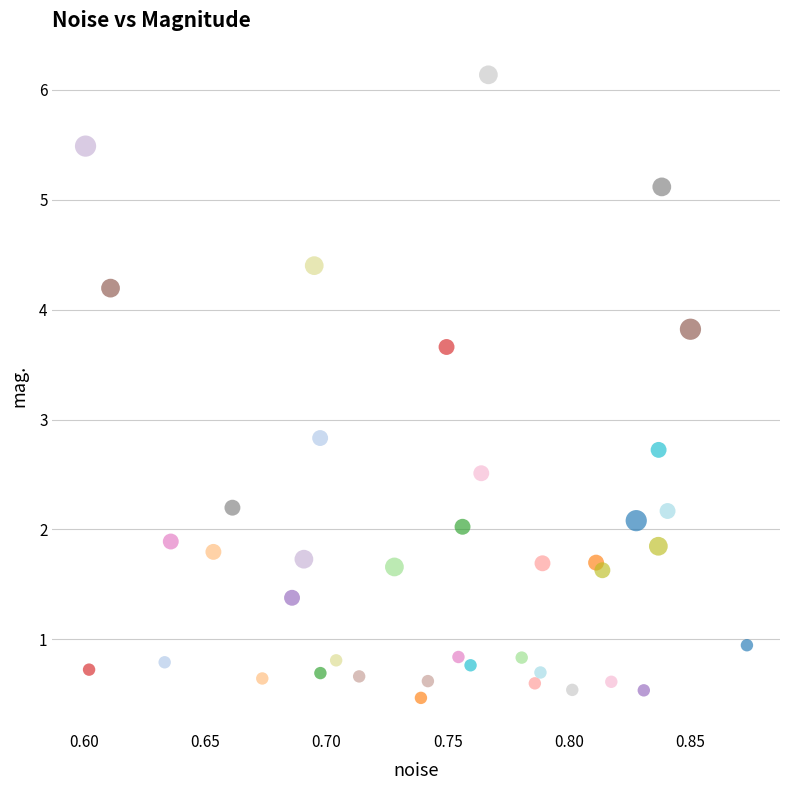

What is the range of X values (max minus min)?

0.3